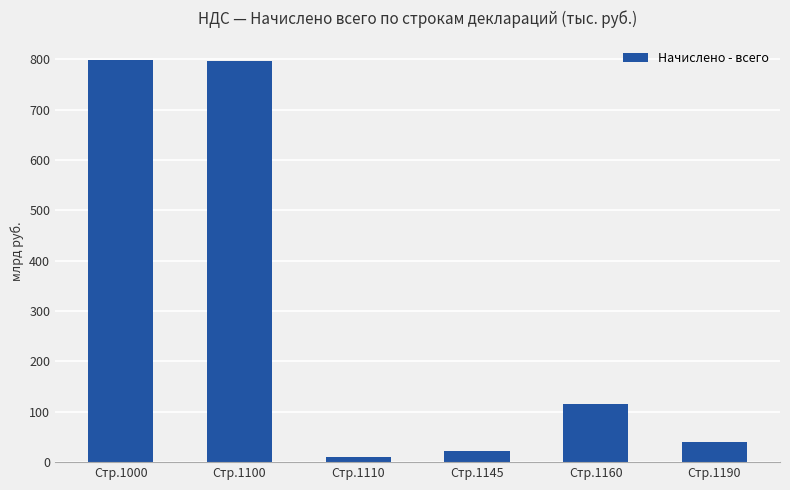

What is the greatest value displayed?

797.4